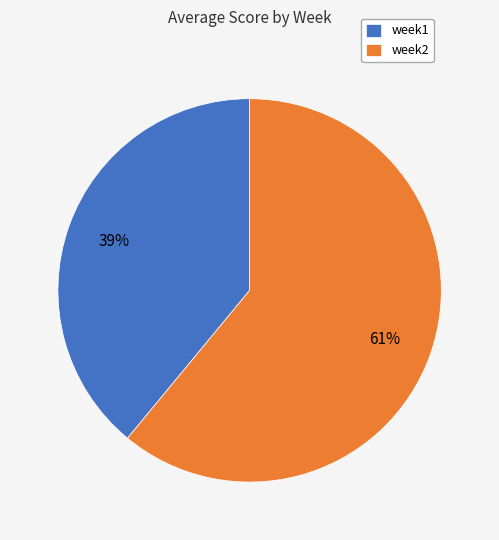

To the nearest percent, what is the difference between the largest and smallest slice percentages?

22%